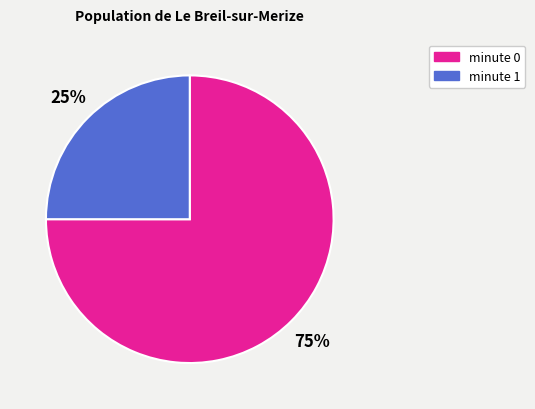

Which category accounts for the majority?

minute 0